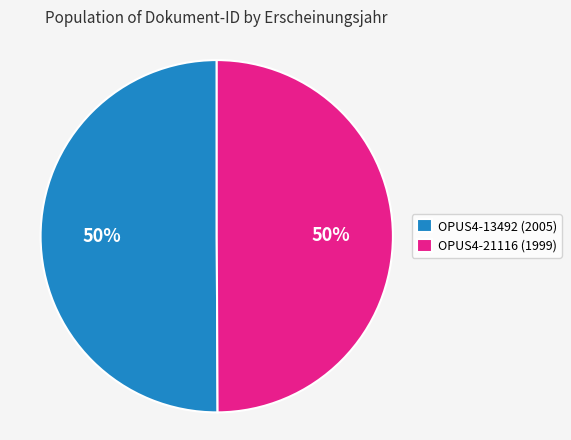

Do OPUS4-21116 and OPUS4-13492 together represent more than half of the pie?

Yes